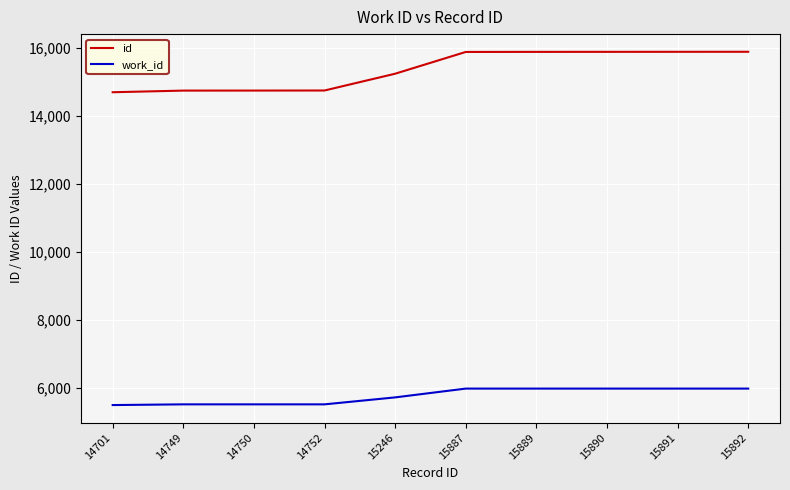

Which series has the largest total across all categories?

id